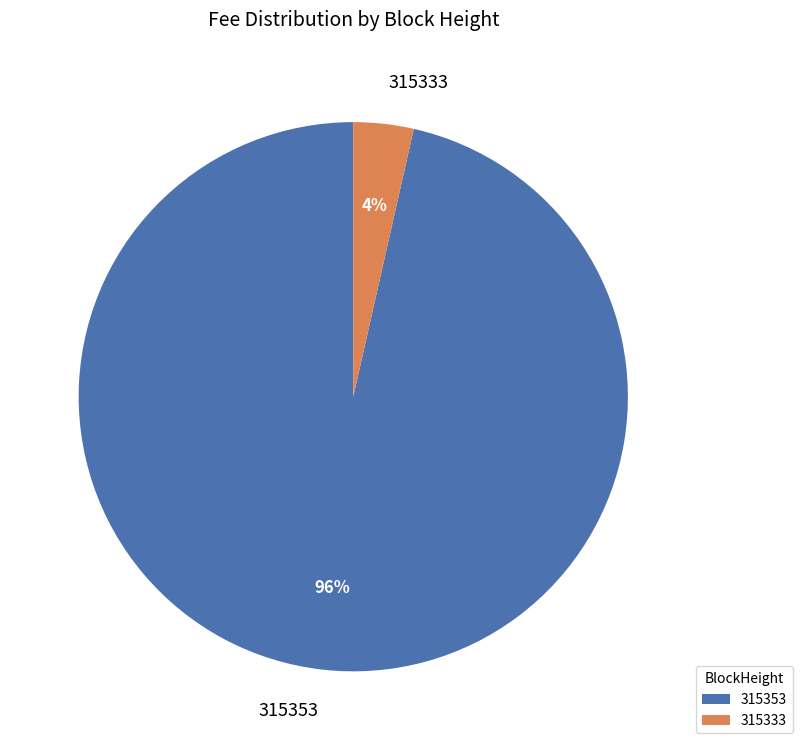

The 315353 slice represents 88% of the pie. True or false?

False